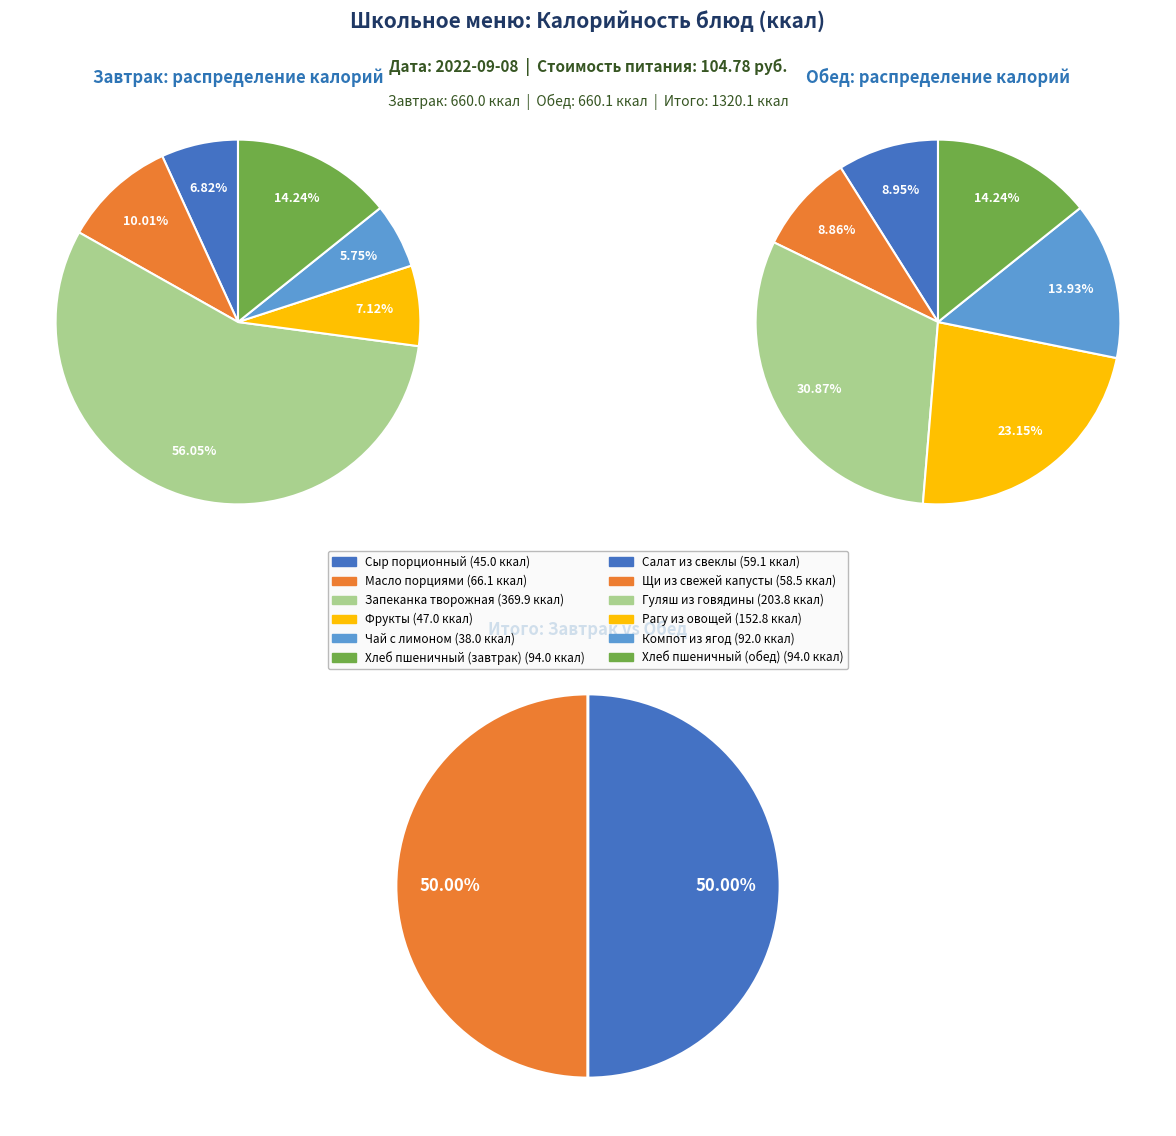

To the nearest percent, what is the difference between the Чай с лимоном and Сыр порционный slice percentages?

1%